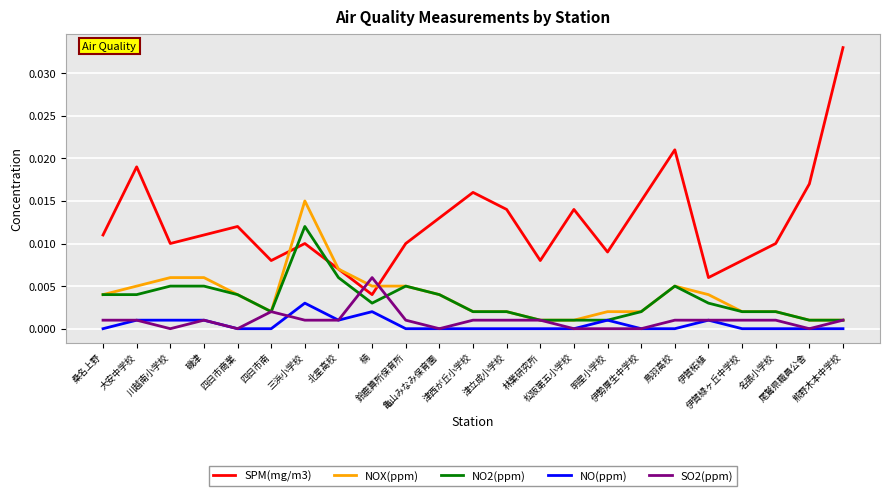

Rank the series by their maximum value, from lowest to highest.

NO(ppm), SO2(ppm), NO2(ppm), NOX(ppm), SPM(mg/m3)